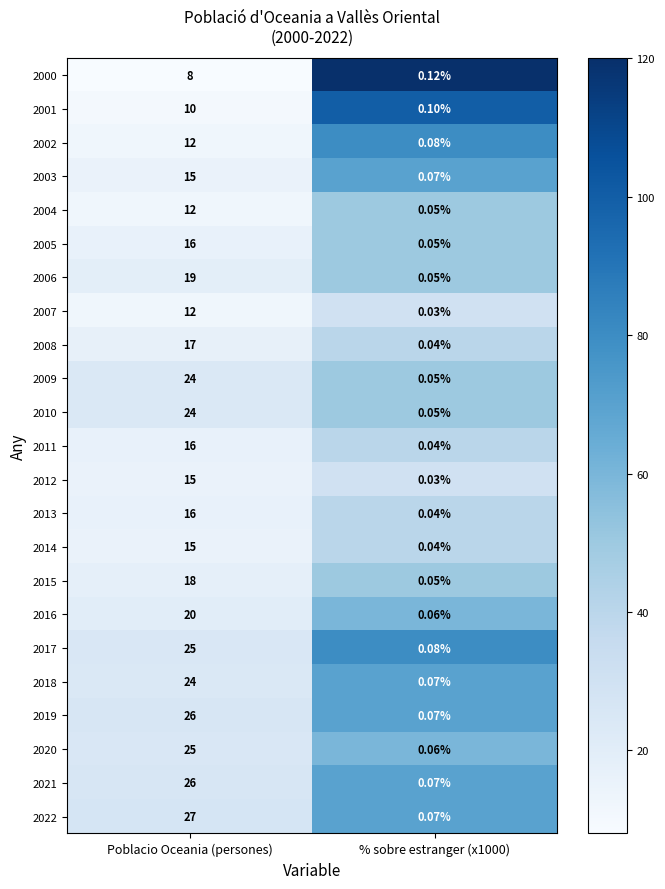

At which category is the sum across all series the highest?

% sobre estranger (x1000)